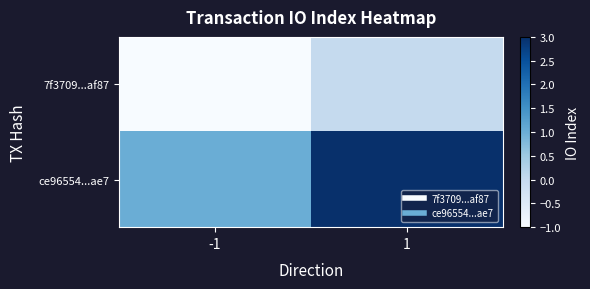

Rank the series by their average value, from lowest to highest.

7f3709...af87, ce96554...ae7